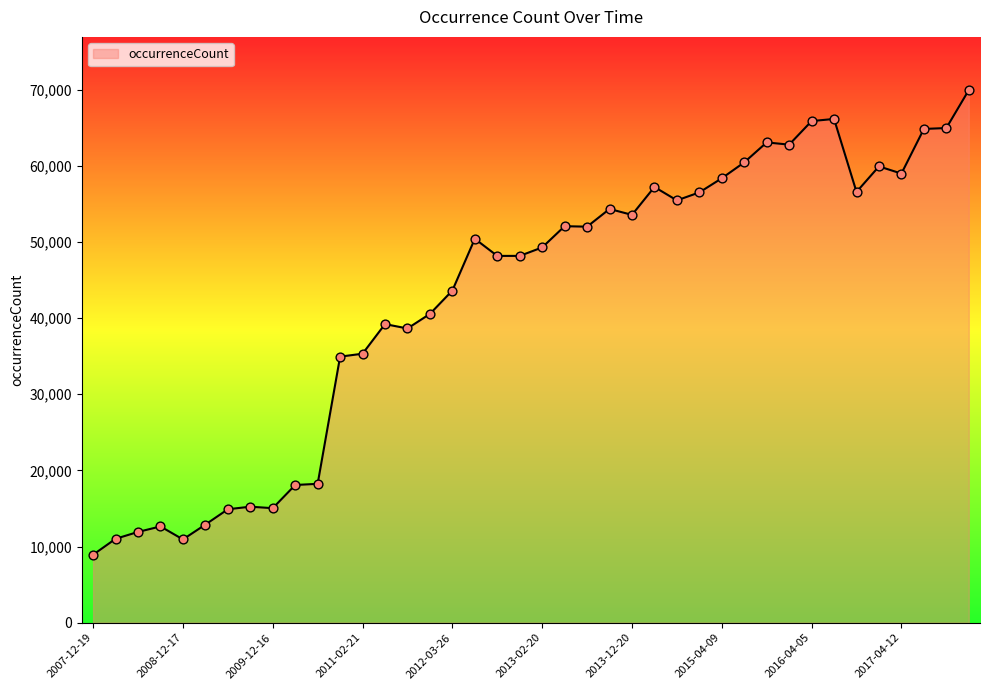

What is the difference between the maximum and minimum values?

61007